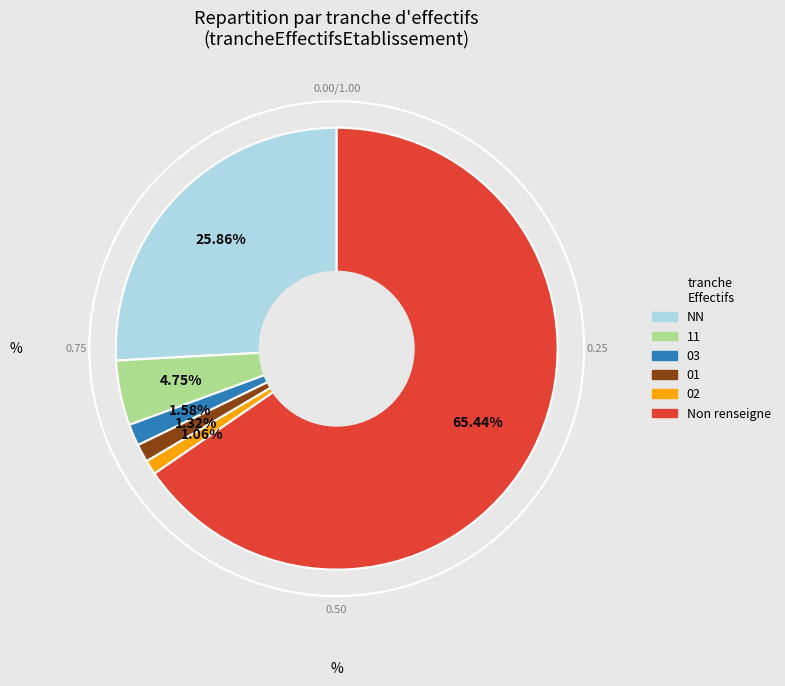

Is there a majority slice in this chart?

Yes